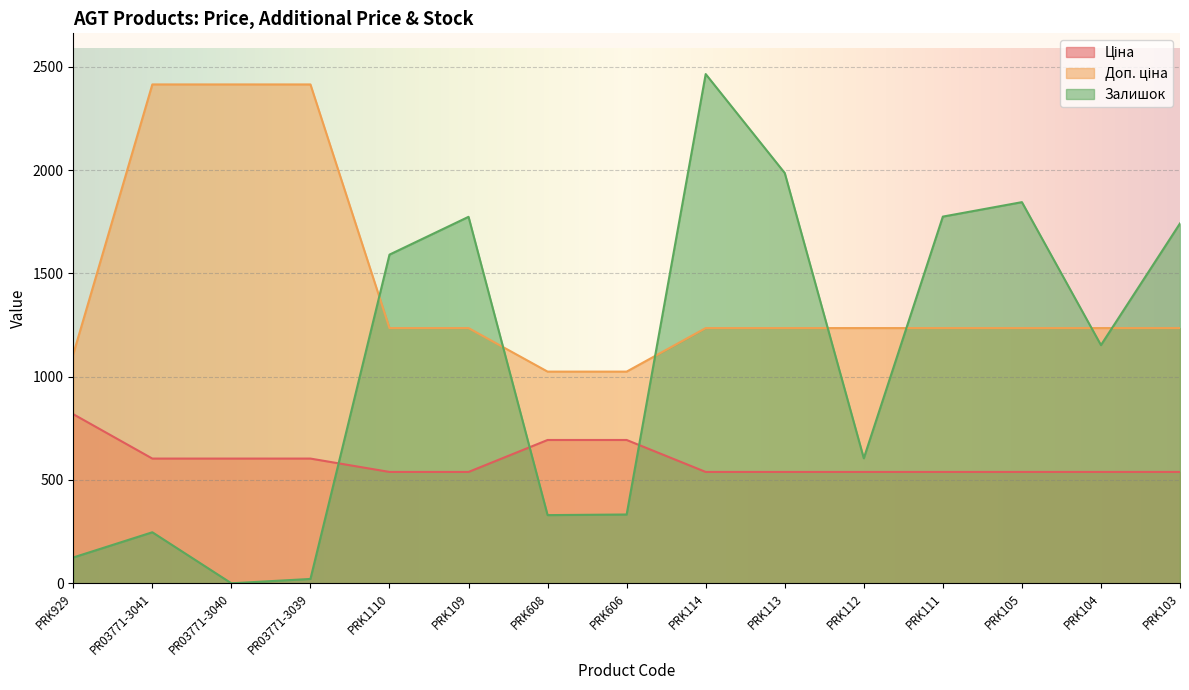

Which series has the largest total across all categories?

Доп. ціна